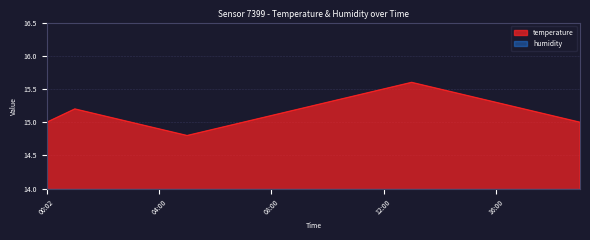

Is it true that the value at 17:00 is 15.2?

True